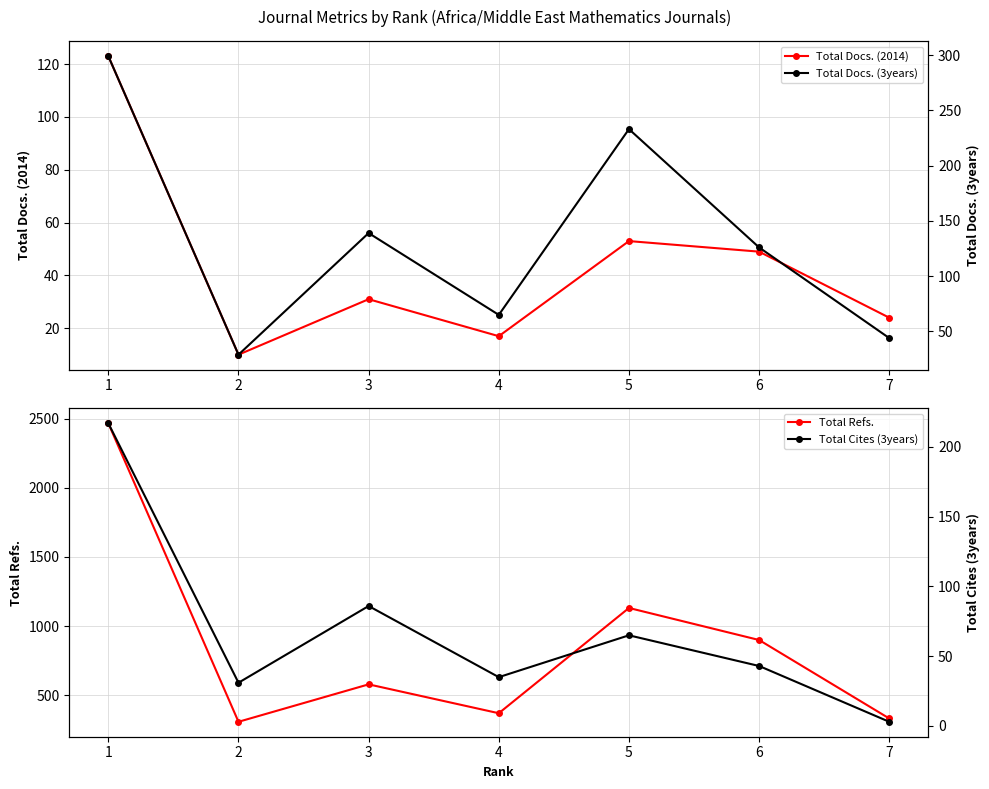

True or false: Total Cites (3years) has more than 1 interior local peaks.

True